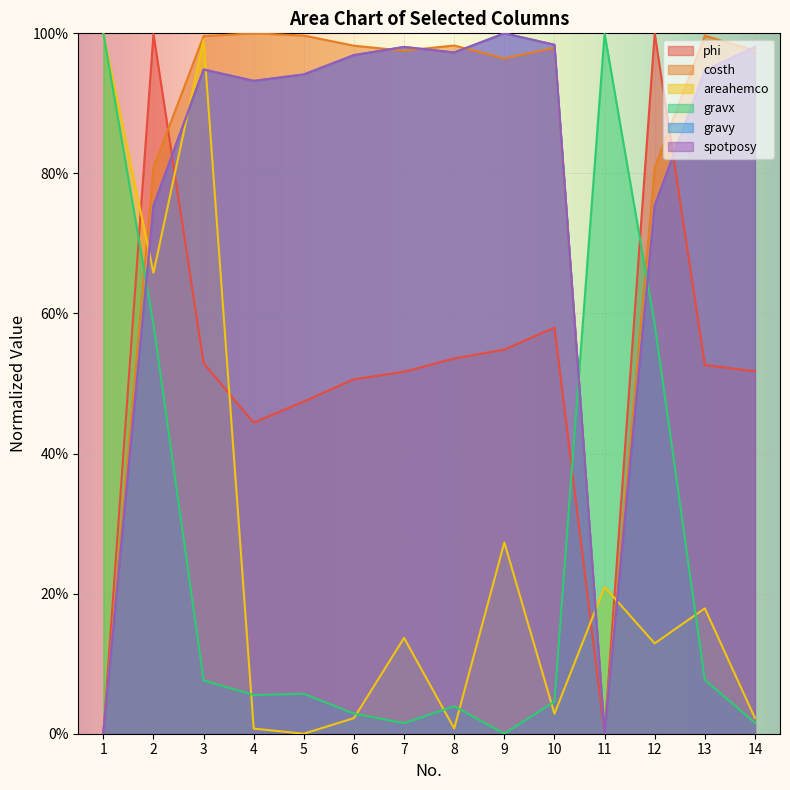

Where is the first local minimum for gravy?

4